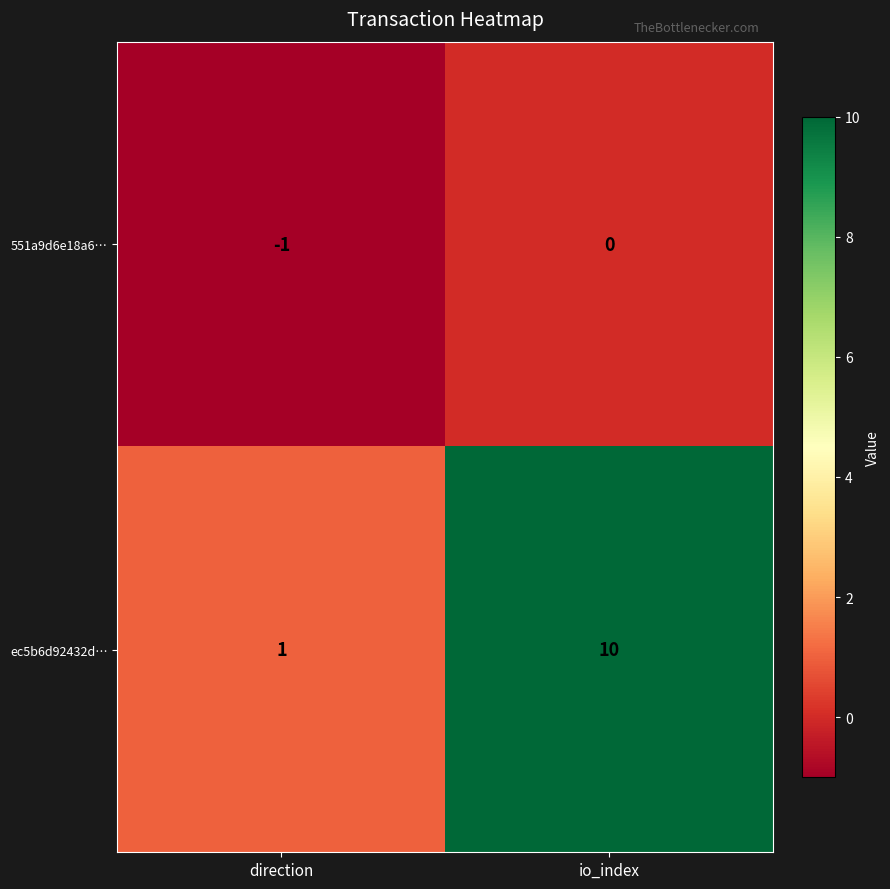

What is the difference between the highest and lowest values at io_index?

10